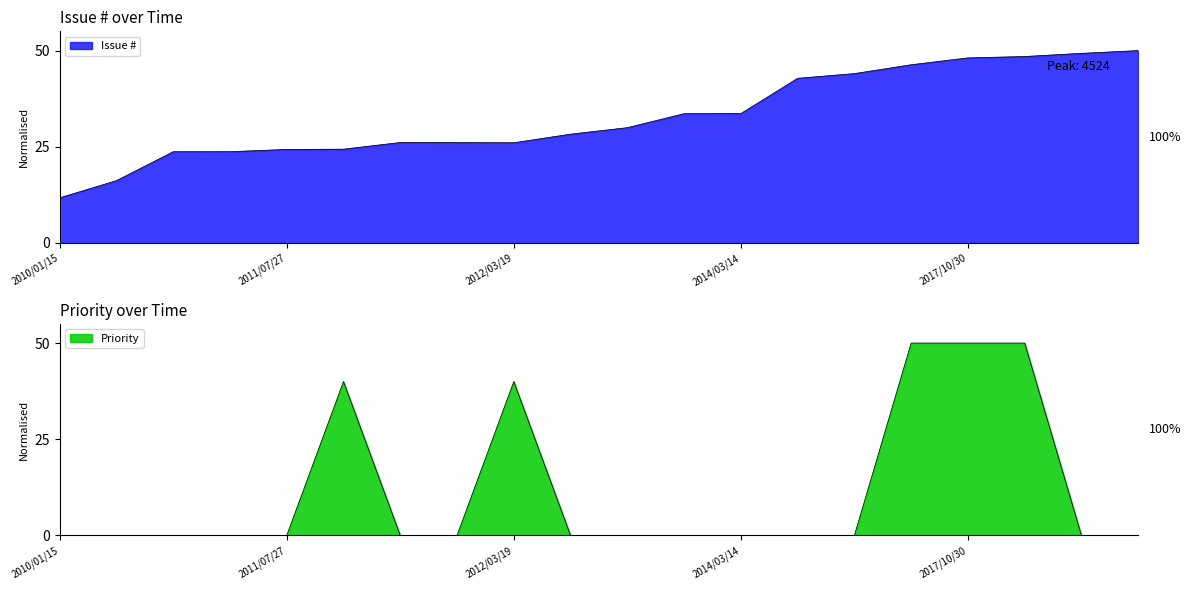

Which category has the highest value across all series?

2018/04/26